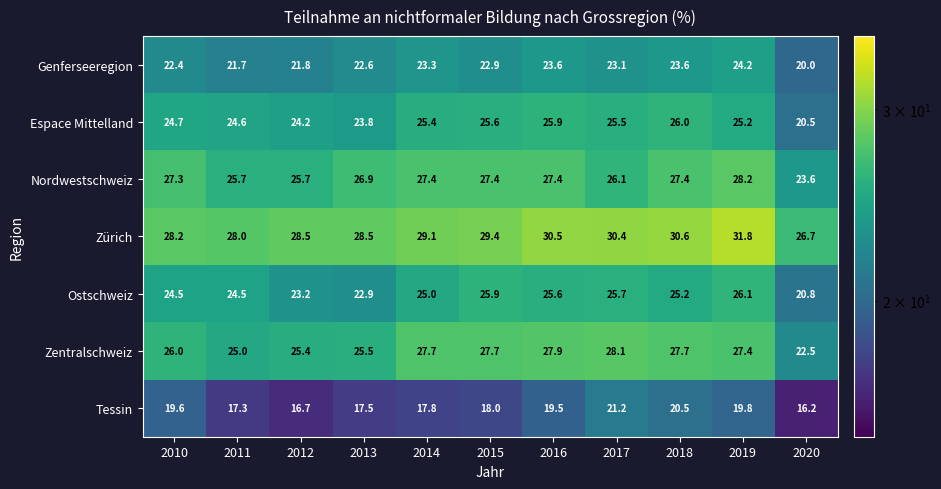

What is the sum of all Tessin values?

204.1